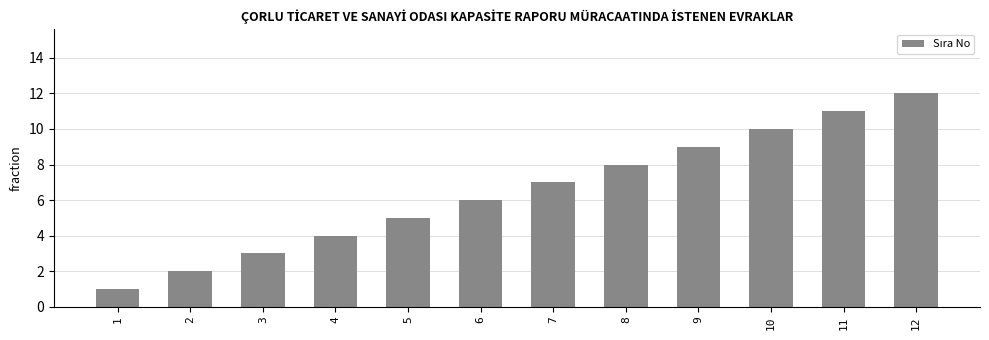

How many bars are there in total?

12